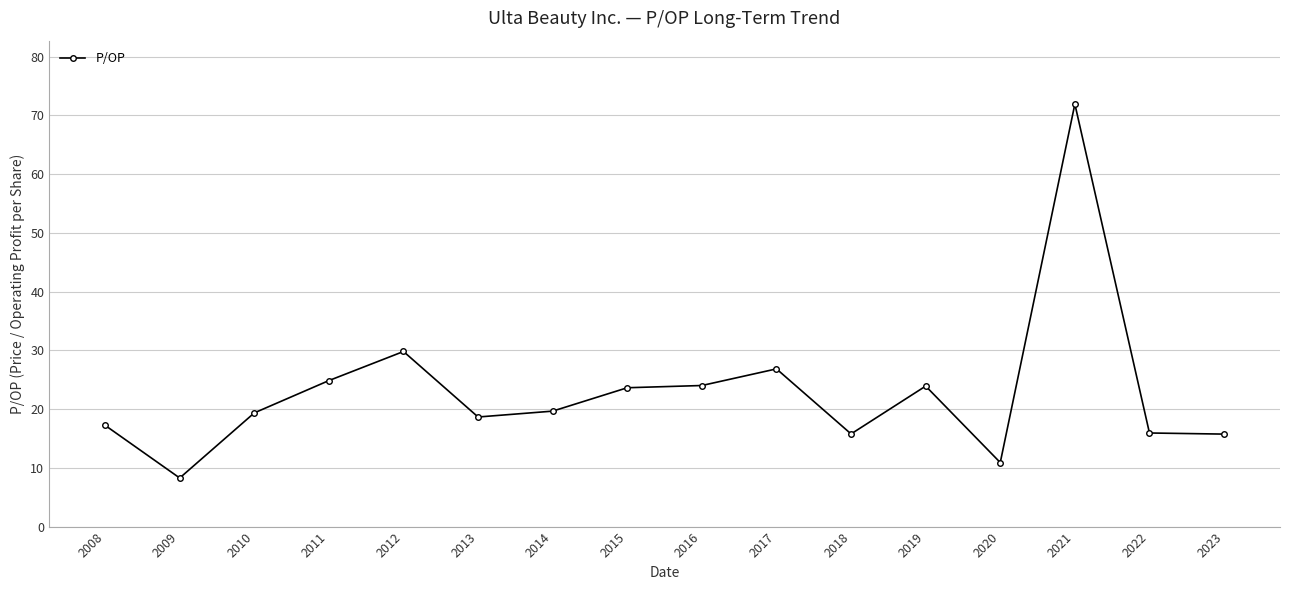

What is the difference between the values at 2010 and 2015?

4.3